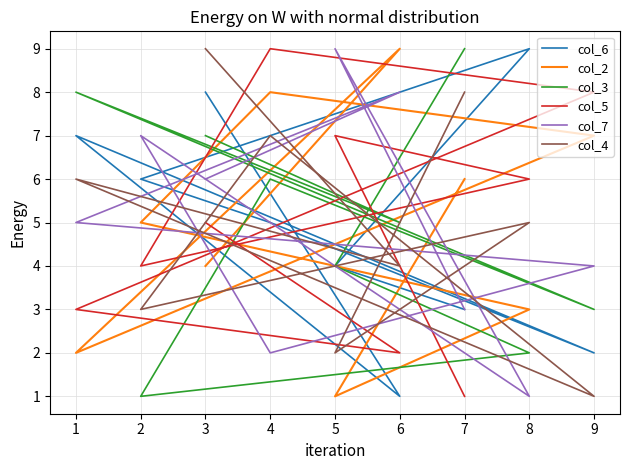

What is the sum of the col_7 values at 5 and 1?

14